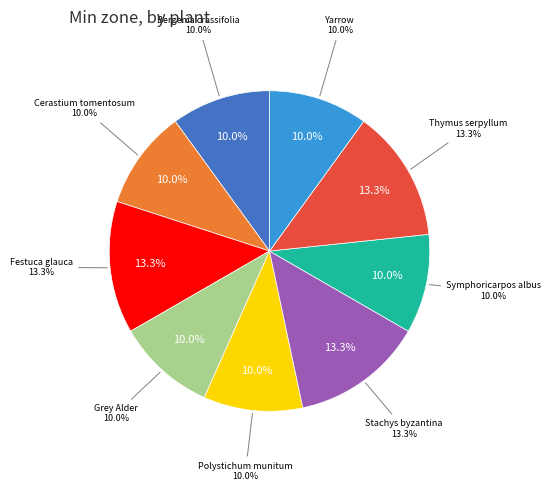

True or false: Polystichum munitum accounts for 10% of the total.

True